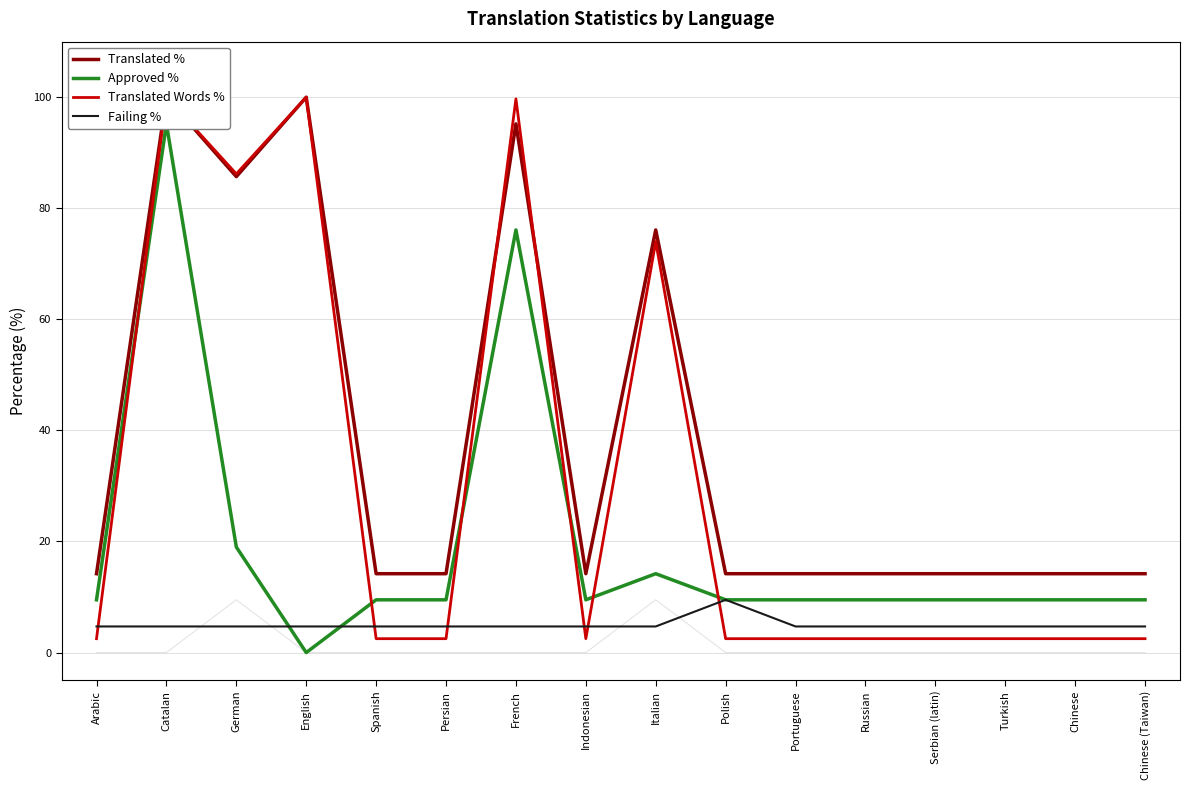

What is the minimum value for Translated %?

14.2